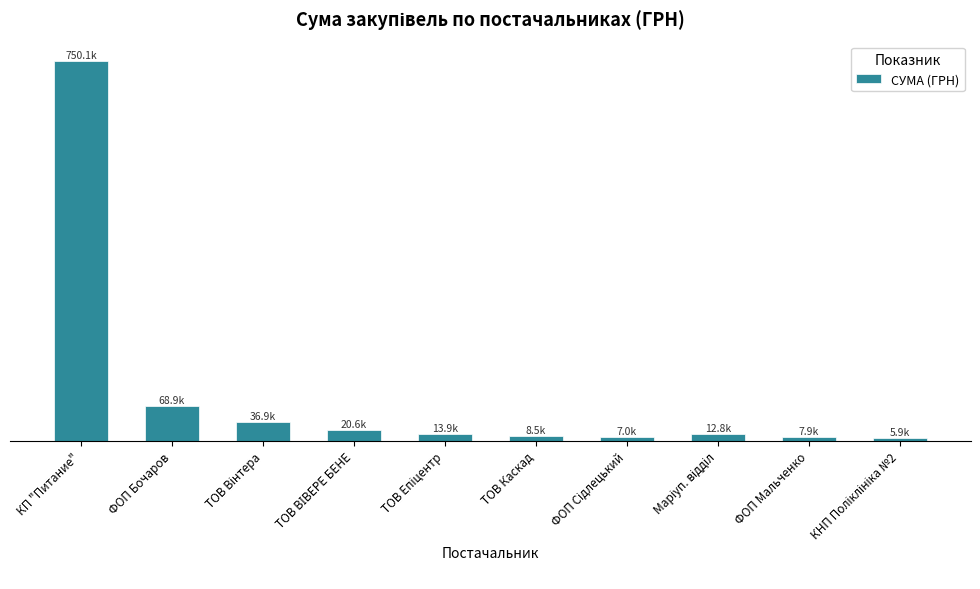

Are the bars horizontal?

No